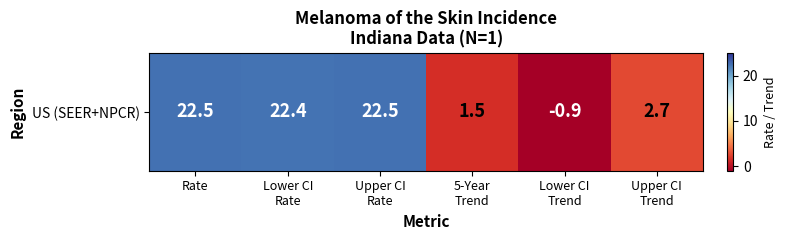

What is the change in value from Rate to Lower CI
Trend?

-23.4